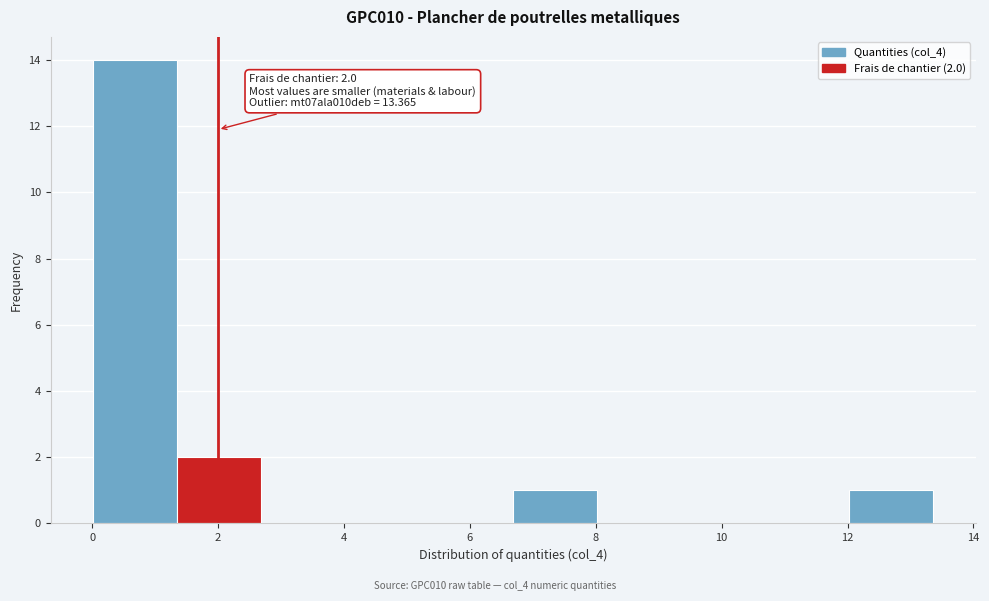

Which range on the x-axis has the tallest bar?

0.0 to 1.4